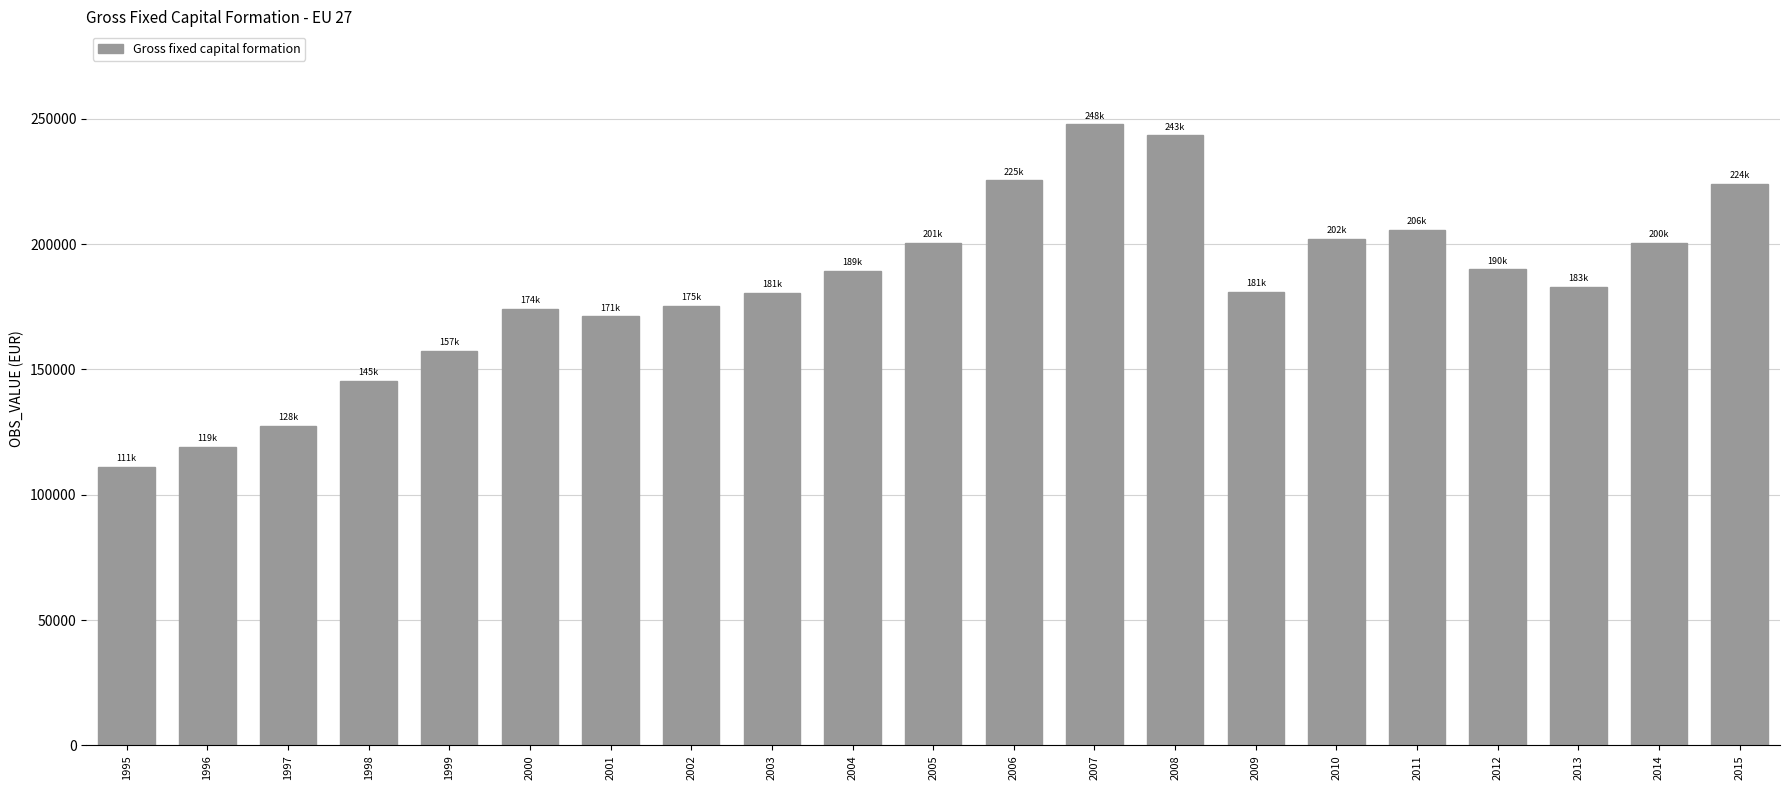

How many data points are above 182969?

11